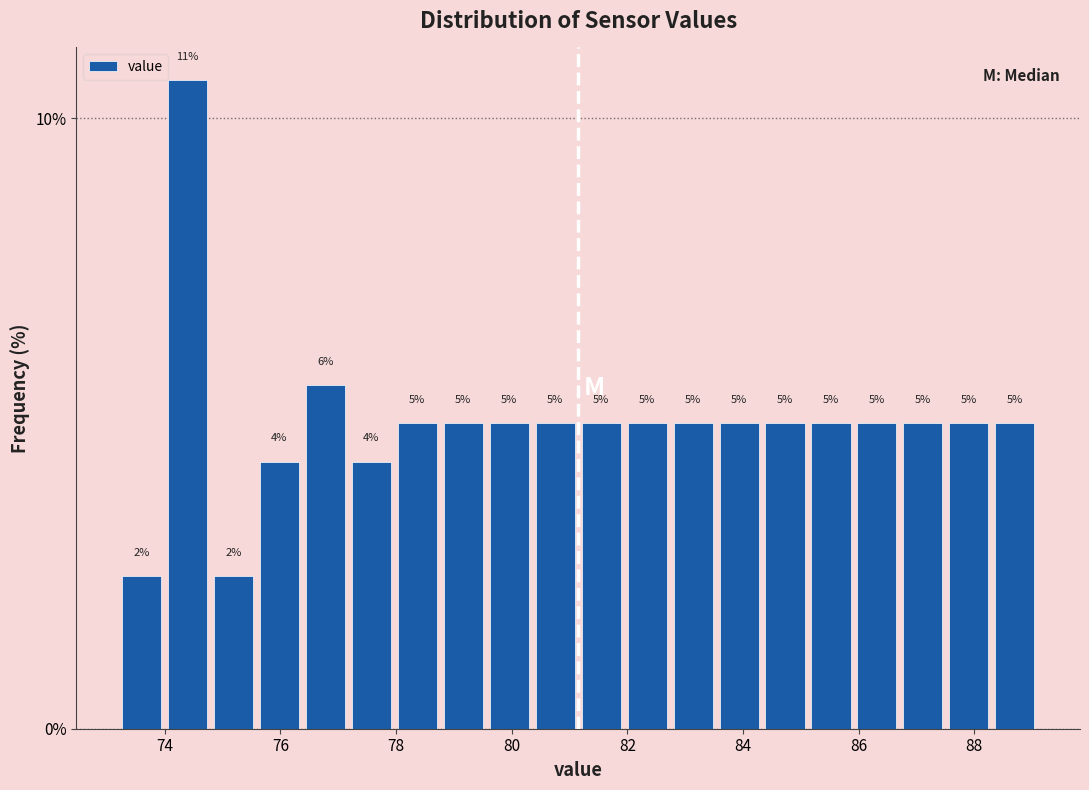

Read against the x-axis, roughly where is the centre of the tallest bar?

74.4